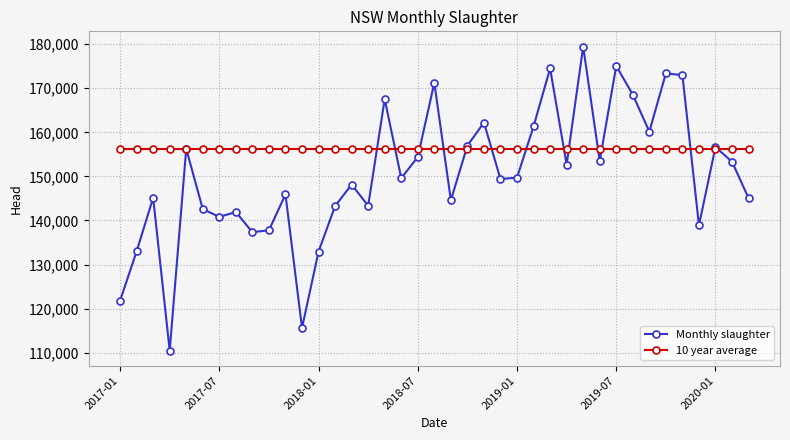

How many interior local peaks does the Monthly slaughter series have?

13